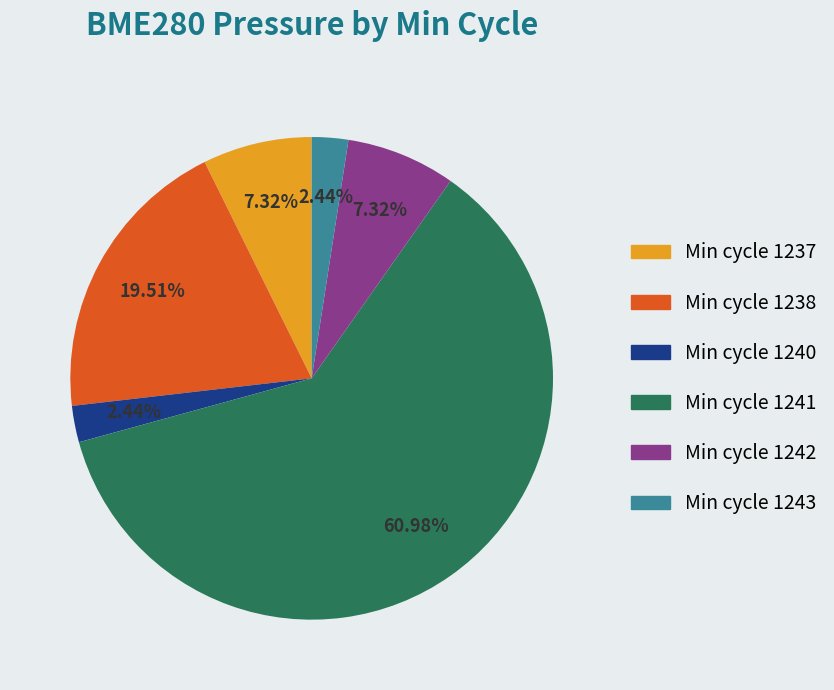

Between Min cycle 1241 and Min cycle 1240, which is larger?

Min cycle 1241